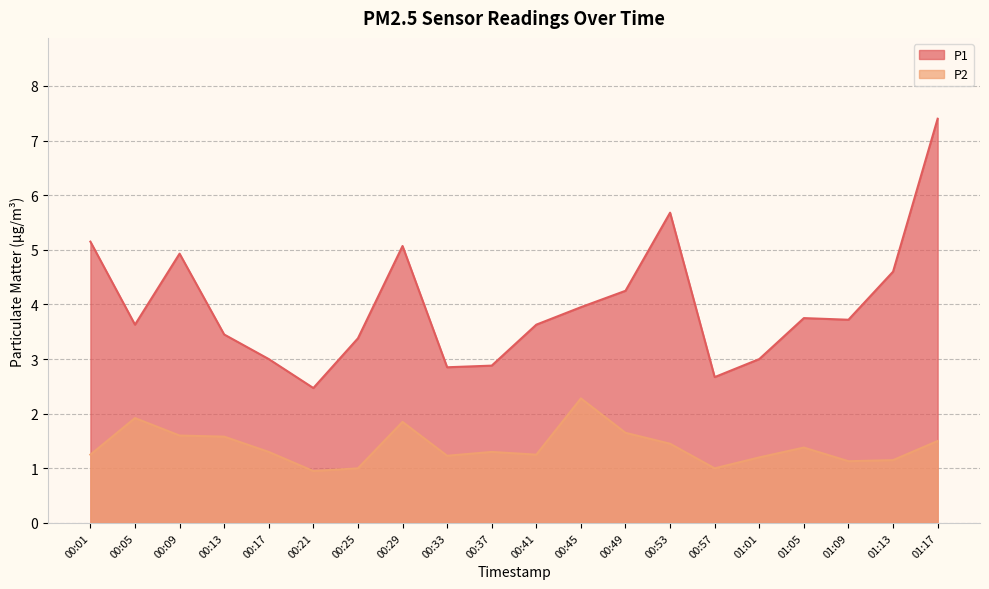

Reading right to left, list all the values displayed in this chart.

P1: 01:17=7.4	01:13=4.6	01:09=3.7	01:05=3.8	01:01=3.0	00:57=2.7	00:53=5.7	00:49=4.2	00:45=4.0	00:41=3.6	00:37=2.9	00:33=2.9	00:29=5.1	00:25=3.4	00:21=2.5	00:17=3.0	00:13=3.5	00:09=4.9	00:05=3.6	00:01=5.2
P2: 01:17=1.5	01:13=1.1	01:09=1.1	01:05=1.4	01:01=1.2	00:57=1.0	00:53=1.4	00:49=1.6	00:45=2.3	00:41=1.2	00:37=1.3	00:33=1.2	00:29=1.9	00:25=1.0	00:21=0.9	00:17=1.3	00:13=1.6	00:09=1.6	00:05=1.9	00:01=1.2